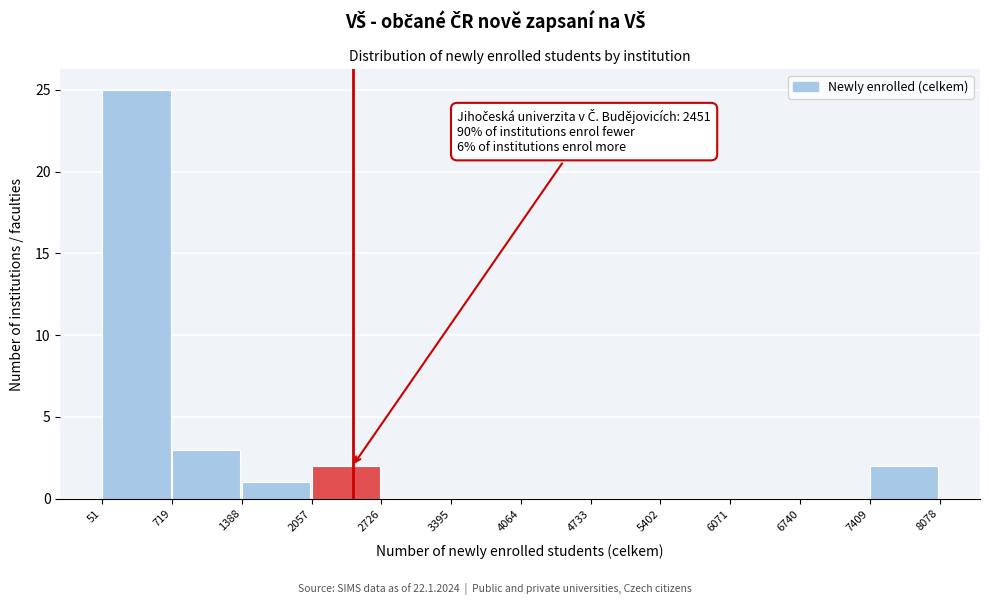

Over which range of the x-axis is the bar tallest?

51 to 719